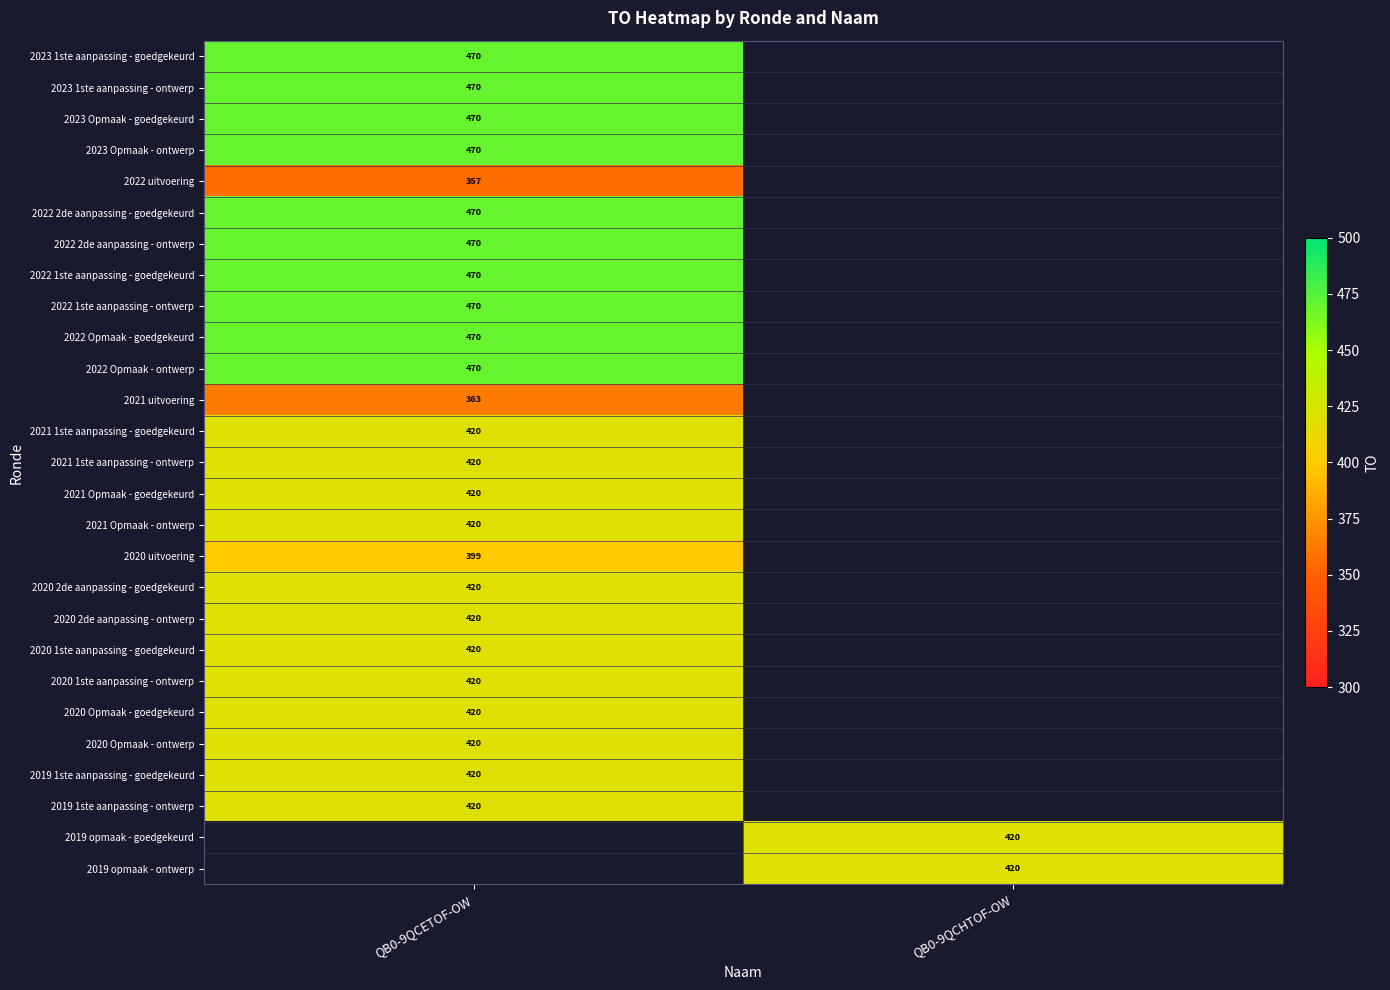

Is it true that 2022 1ste aanpassing - ontwerp equals 290 at QB0-9QCETOF-OW?

False